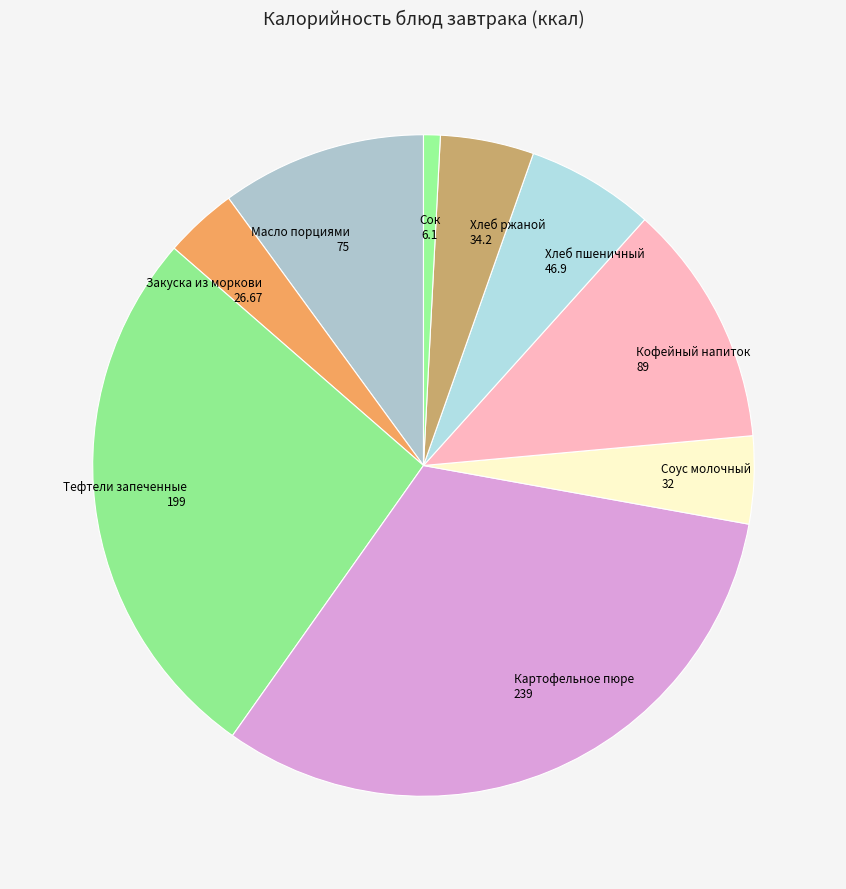

How many segments does this pie chart have?

9